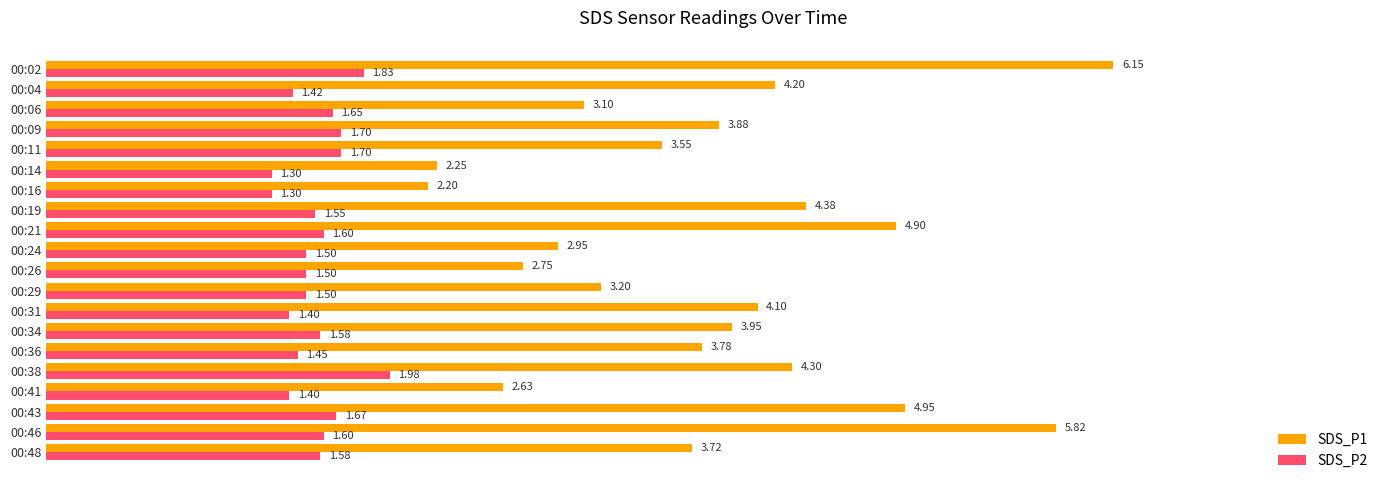

Which series has the widest spread of values?

SDS_P1